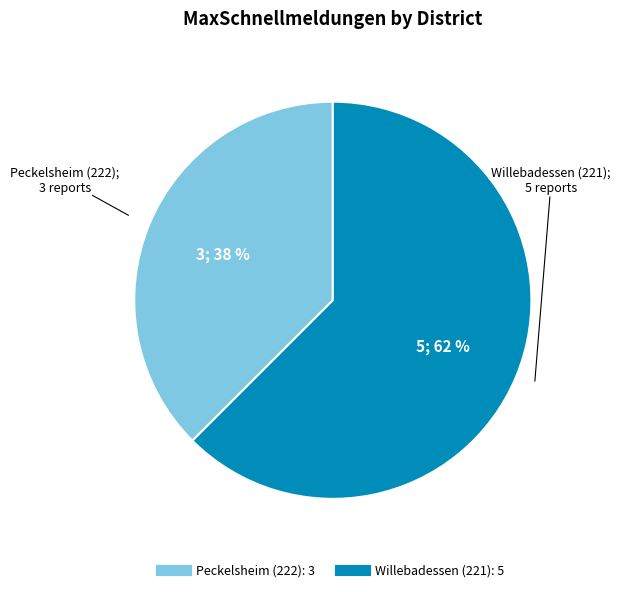

True or false: Willebadessen (221) accounts for 74% of the total.

False